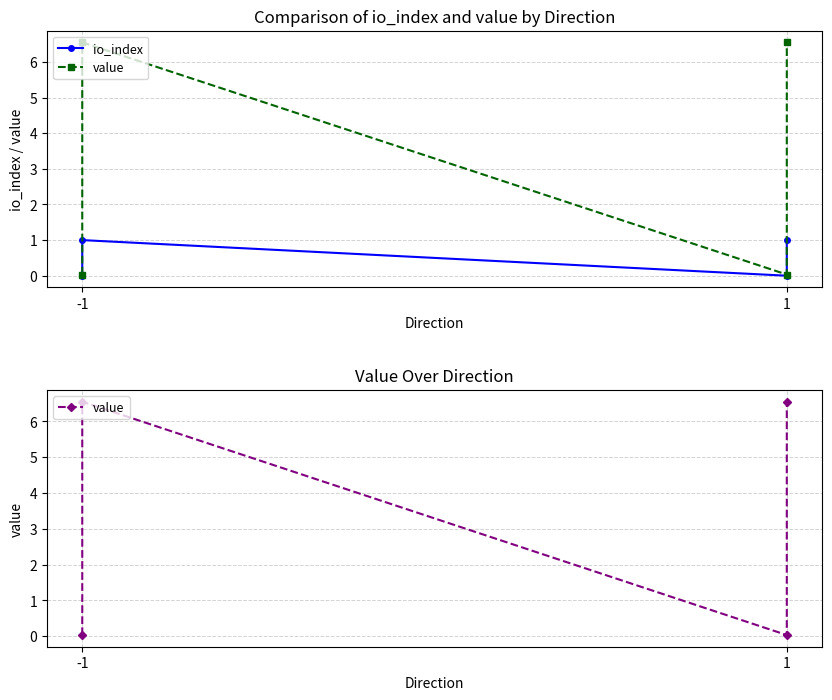

True or false: io_index and value cross at least once.

False